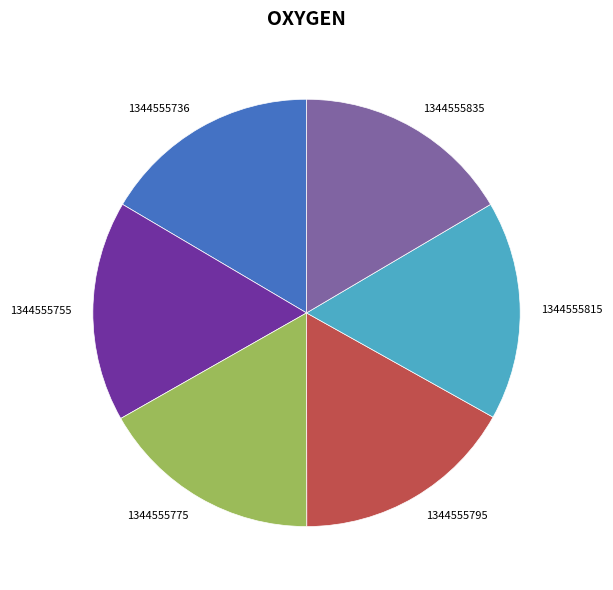

The 1344555736 slice represents 10% of the pie. True or false?

False